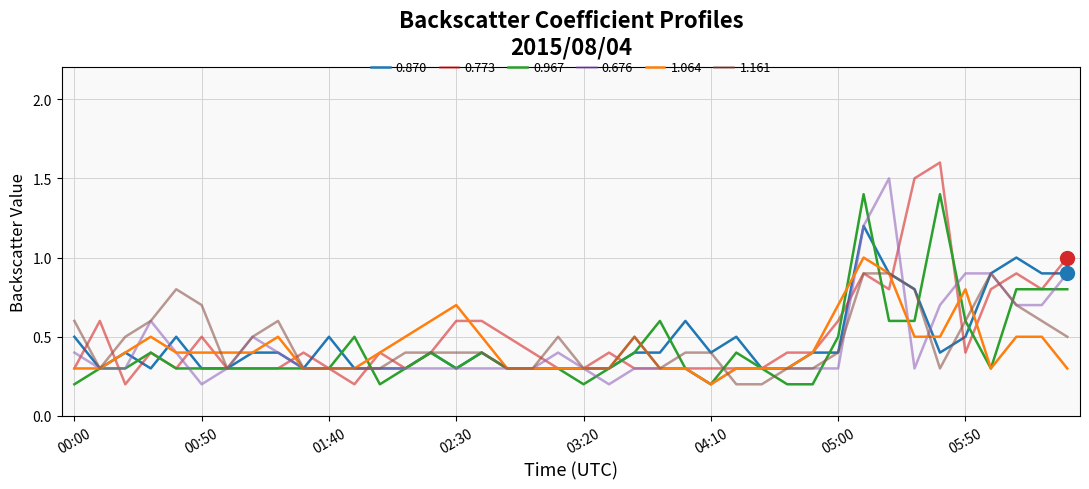

Rank the series by their maximum value, from highest to lowest.

0.773, 0.676, 0.967, 0.870, 1.064, 1.161